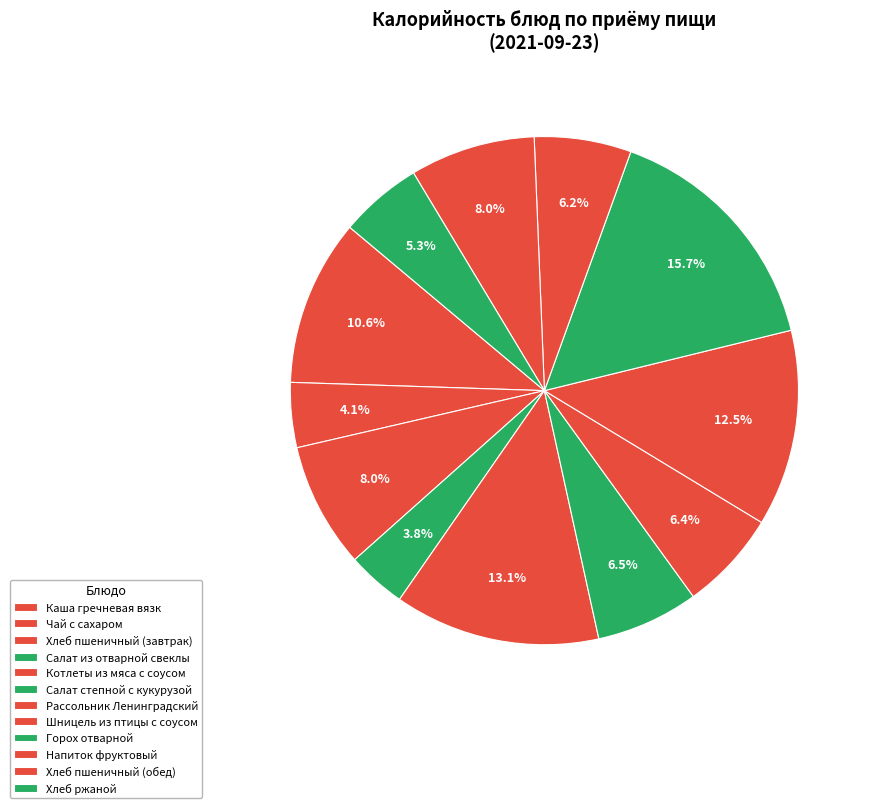

Is there a majority slice in this chart?

No